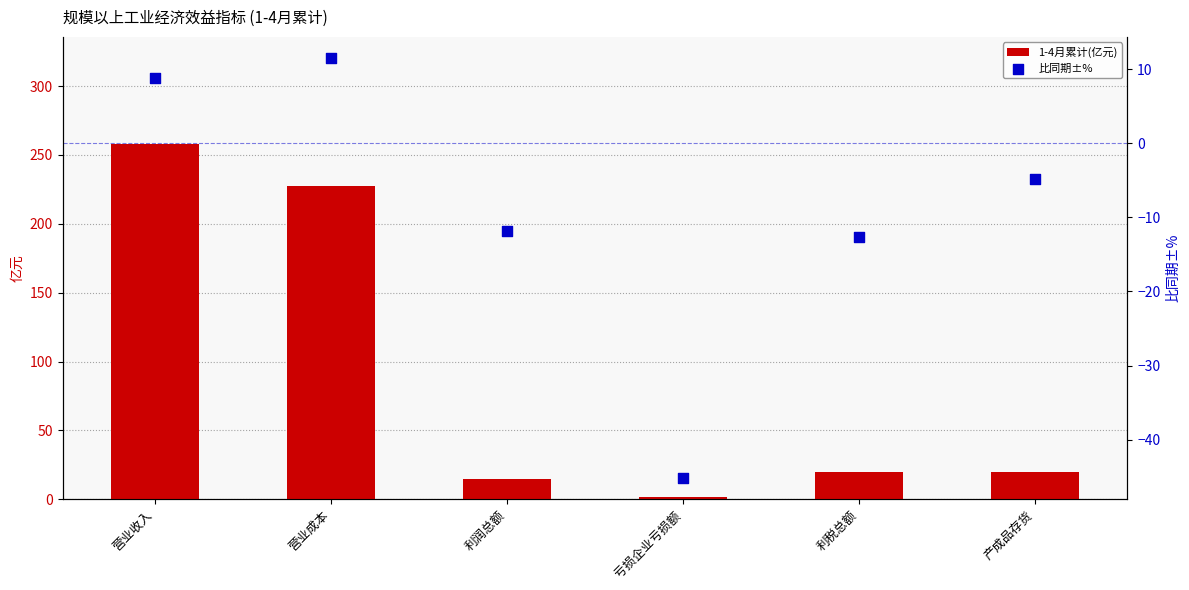

Which series contains the lowest Y value?

比同期±%